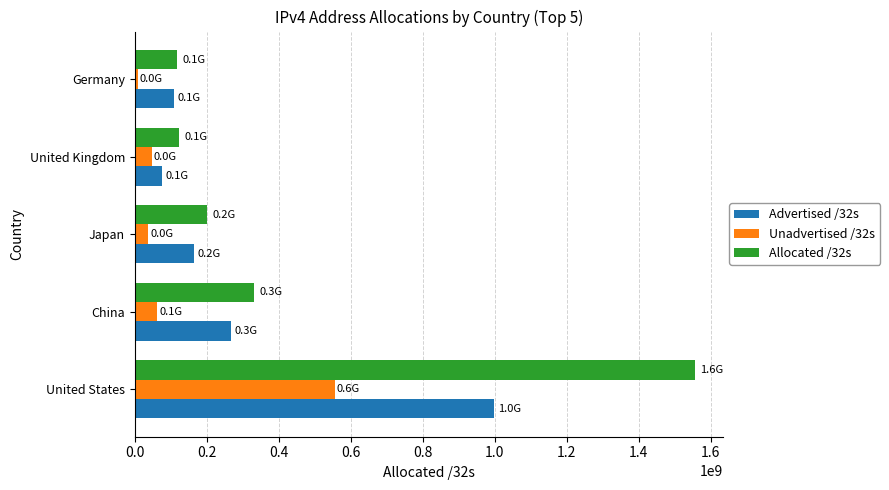

How many values in the Unadvertised /32s series are below 46806476?

2